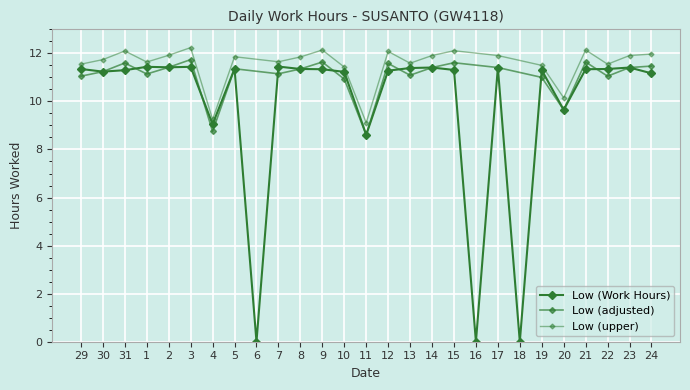

What is the ratio of the value at 7 to the value at 9?

1.0